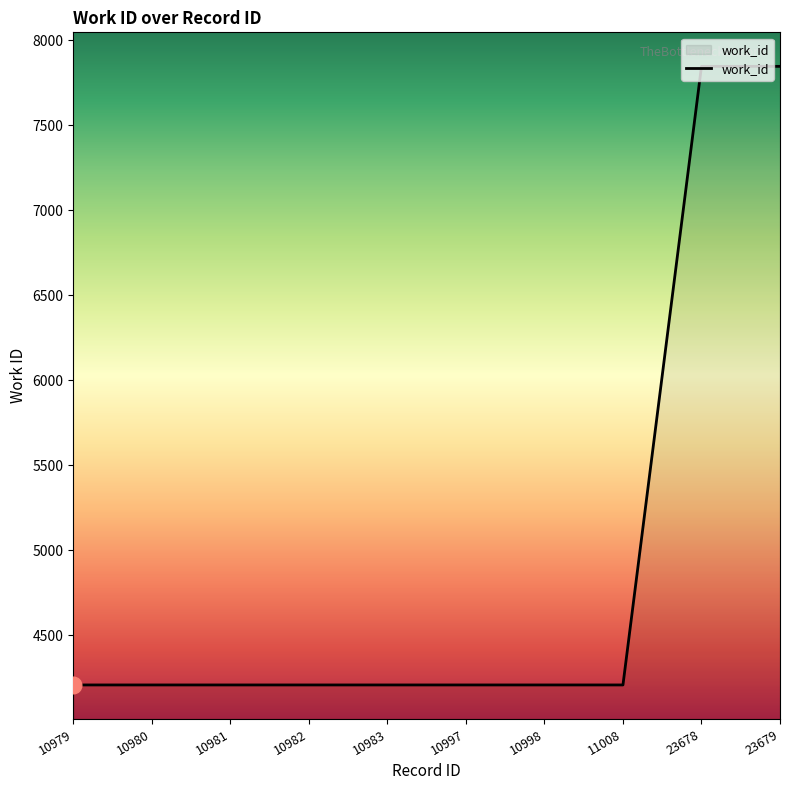

Reading left to right, extract all data points from this chart.

10979=4209	10980=4209	10981=4209	10982=4209	10983=4209	10997=4209	10998=4209	11008=4209	23678=7846	23679=7846